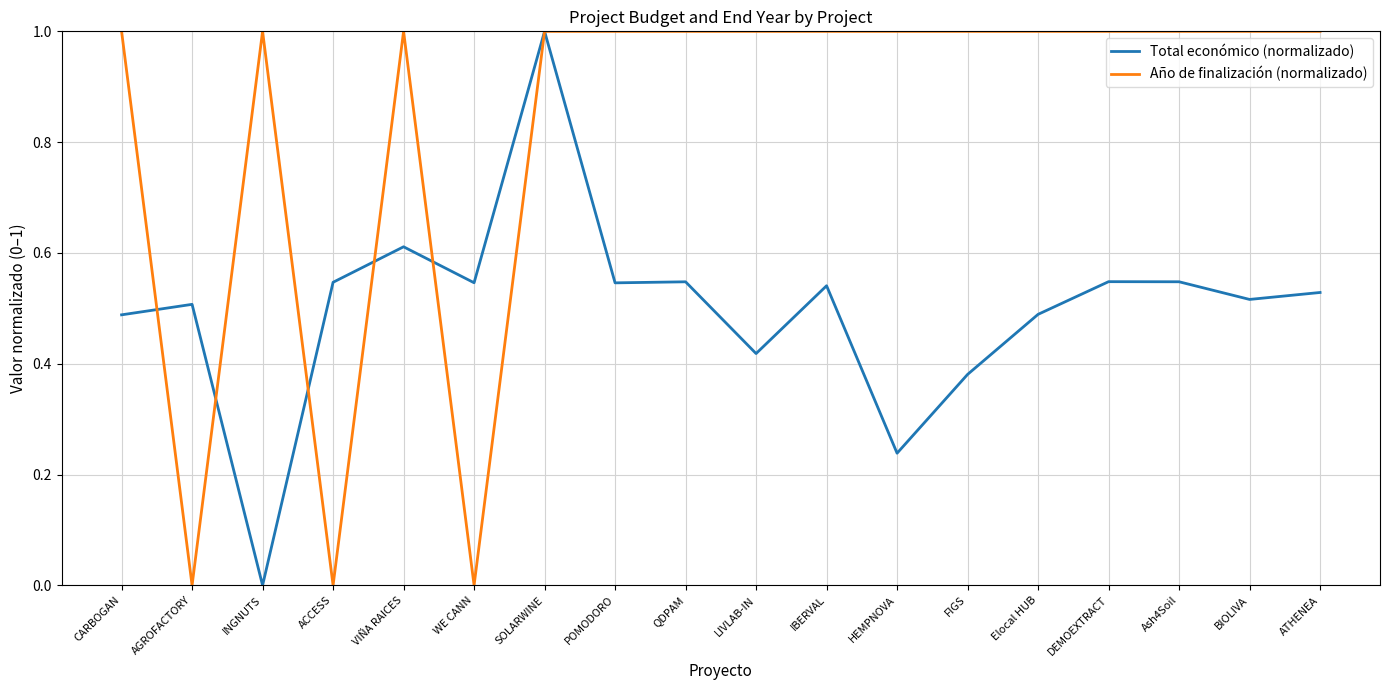

How many lines are shown in the chart?

2